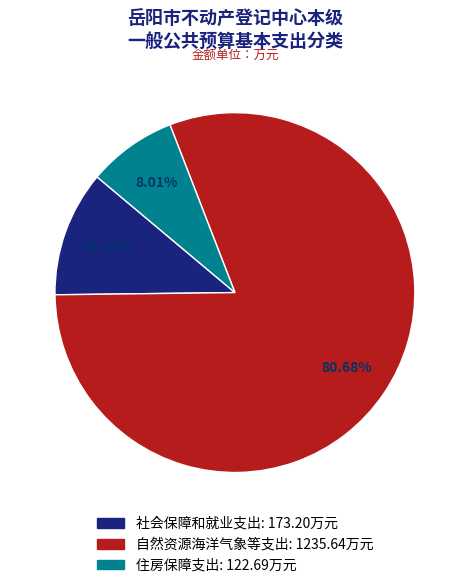

Which slice is the largest?

自然资源海洋气象等支出